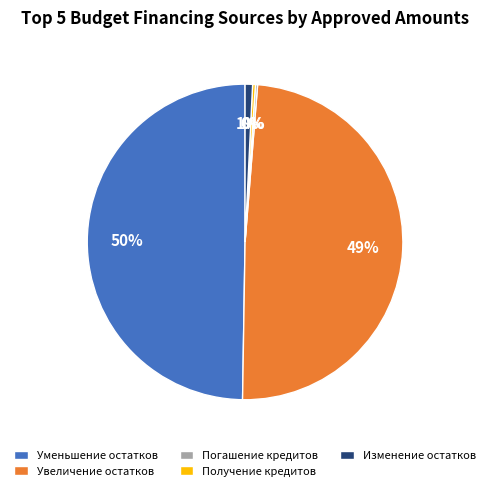

Does Изменение остатков represent more than half of the total?

No